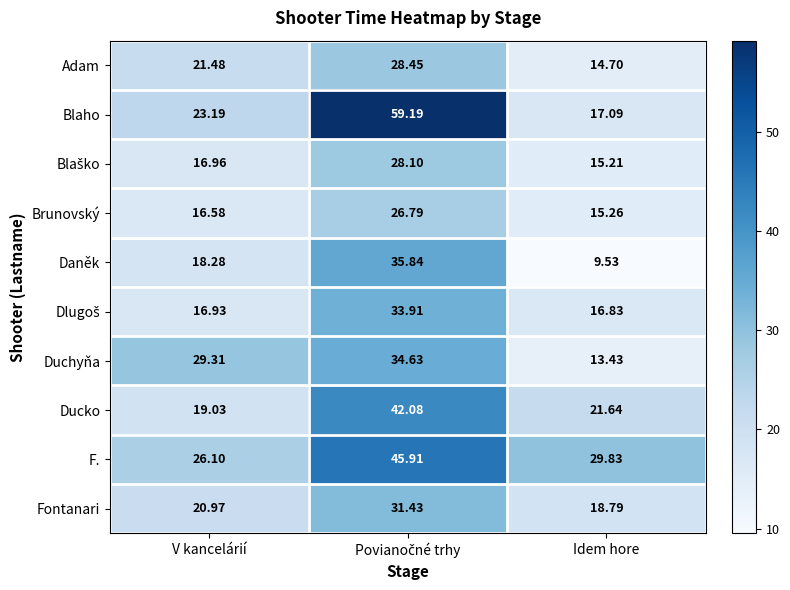

Which series has the widest spread of values?

Blaho